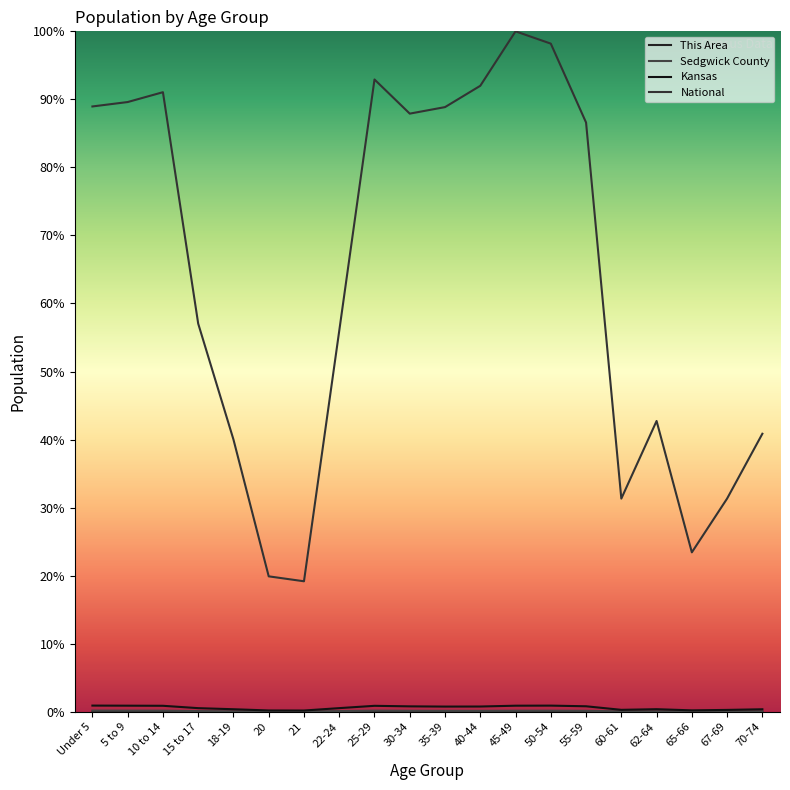

Reading right to left, transcribe all the data shown in this chart.

This Area: 0.0	0.0	0.0	0.0	0.0	0.0	0.0	0.0	0.0	0.0	0.0	0.0	0.0	0.0	0.0	0.0	0.0	0.0	0.0	0.0
Sedgwick County: 0.1	0.0	0.0	0.1	0.0	0.1	0.2	0.2	0.1	0.1	0.1	0.2	0.1	0.0	0.0	0.1	0.1	0.2	0.2	0.2
Kansas: 0.4	0.3	0.2	0.4	0.3	0.8	0.9	0.9	0.8	0.8	0.8	0.9	0.5	0.2	0.2	0.4	0.5	0.9	0.9	0.9
National: 40.9	31.3	23.4	42.7	31.3	86.6	98.2	100.0	92.0	88.9	87.9	92.9	56.0	19.2	19.9	40.0	57.0	91.1	89.6	89.0